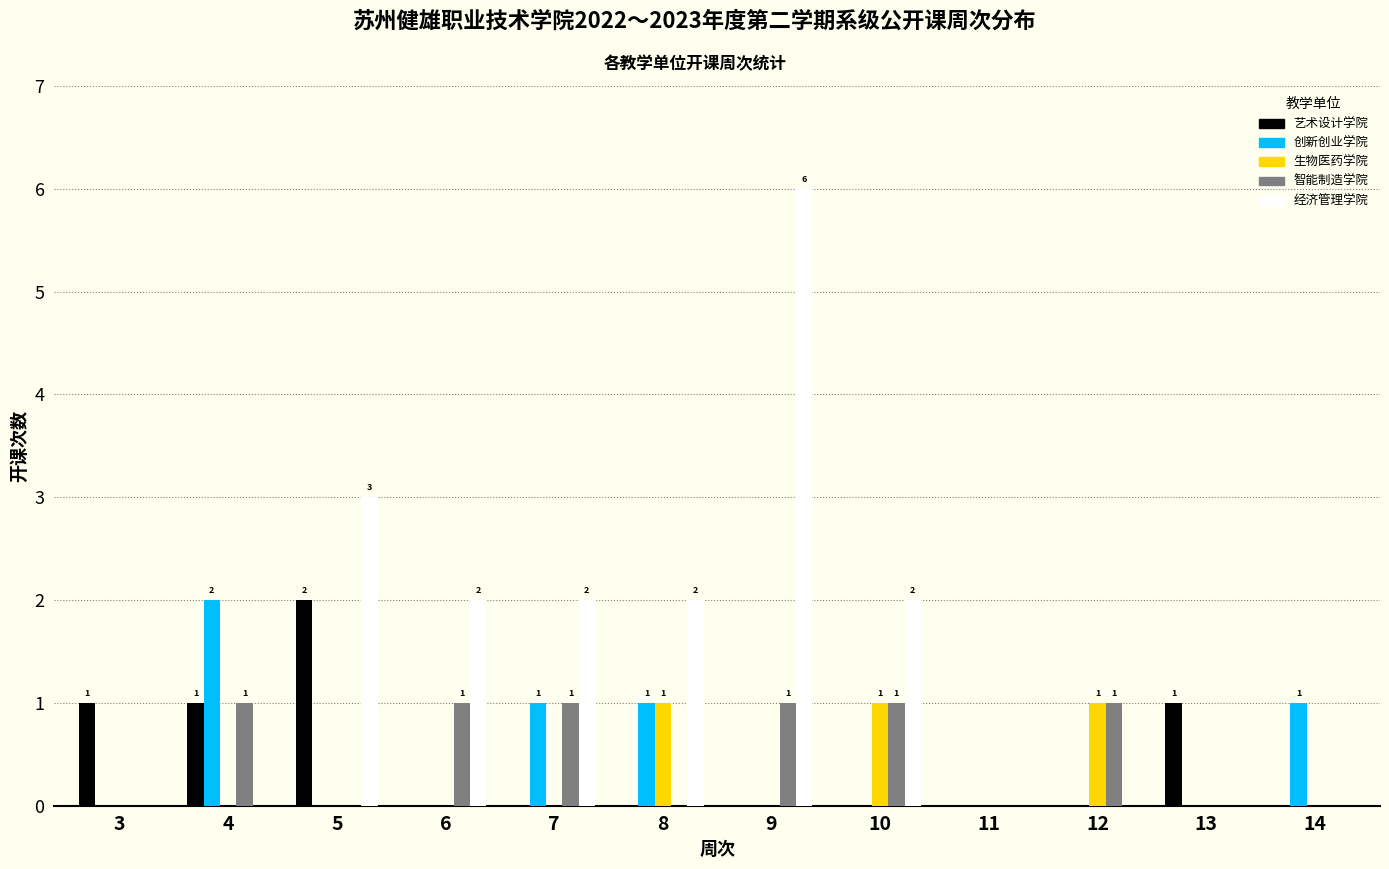

At which category is the sum across all series the highest?

9